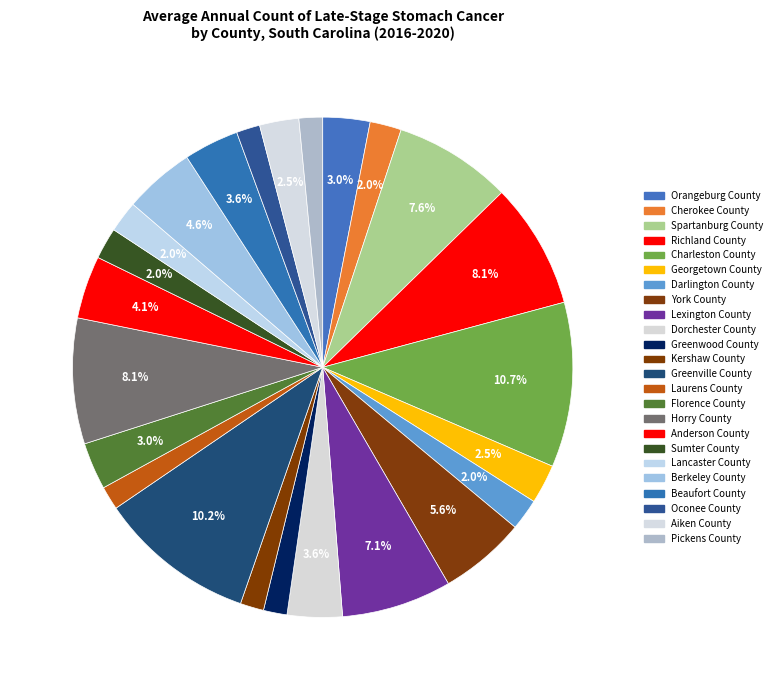

Is it true that York County is 1% of the pie?

False